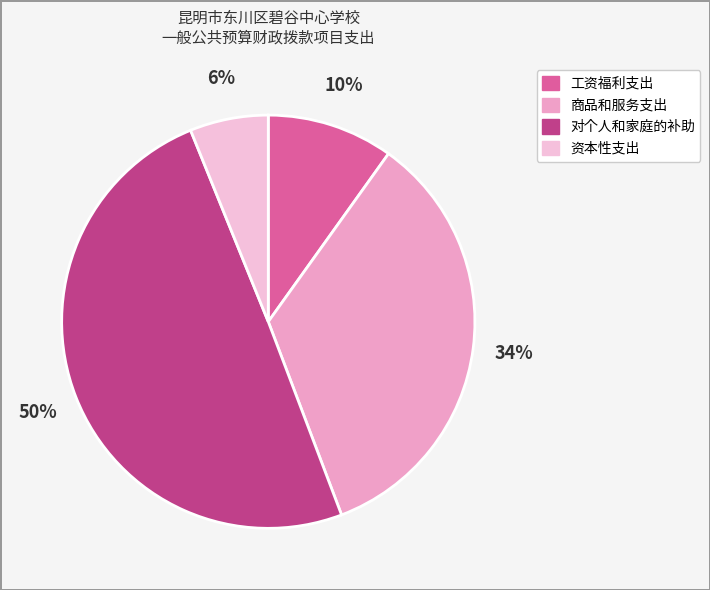

Which slice is the smallest?

资本性支出